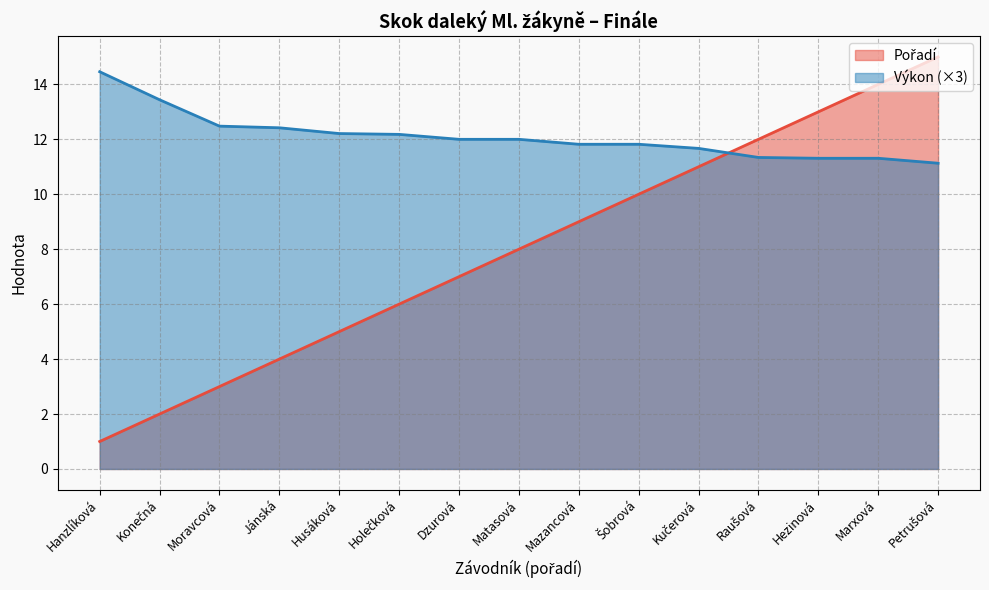

What is the sum of all Pořadí values?

120.0